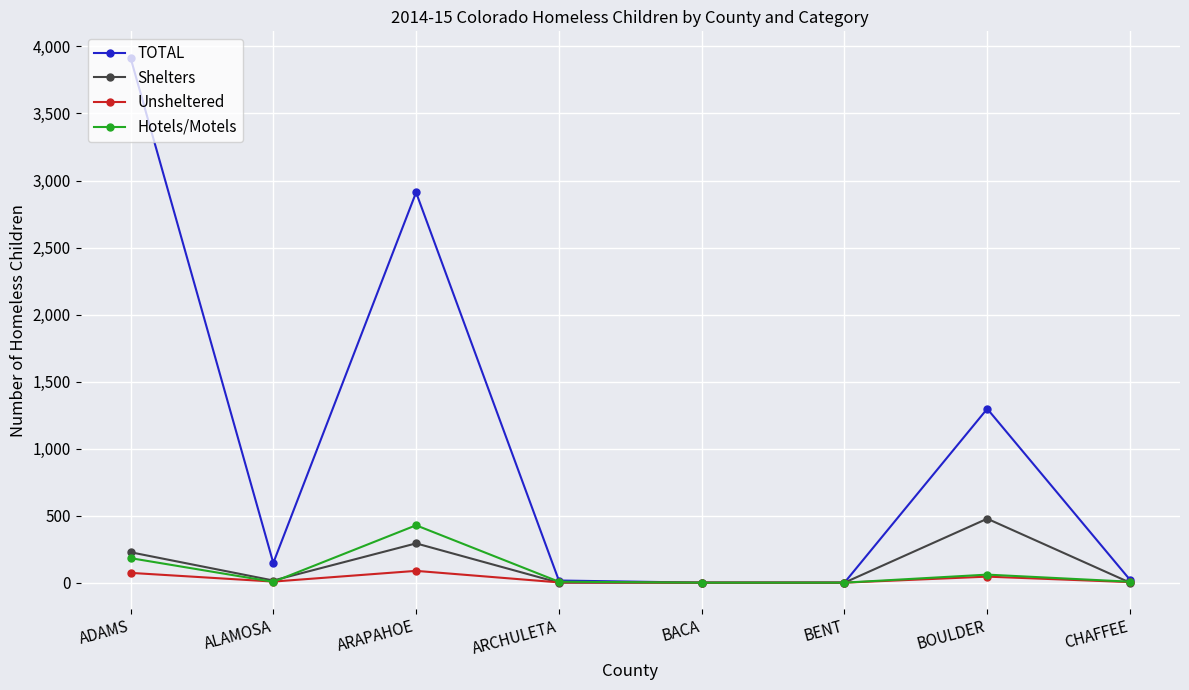

Which series has the widest spread of values?

TOTAL